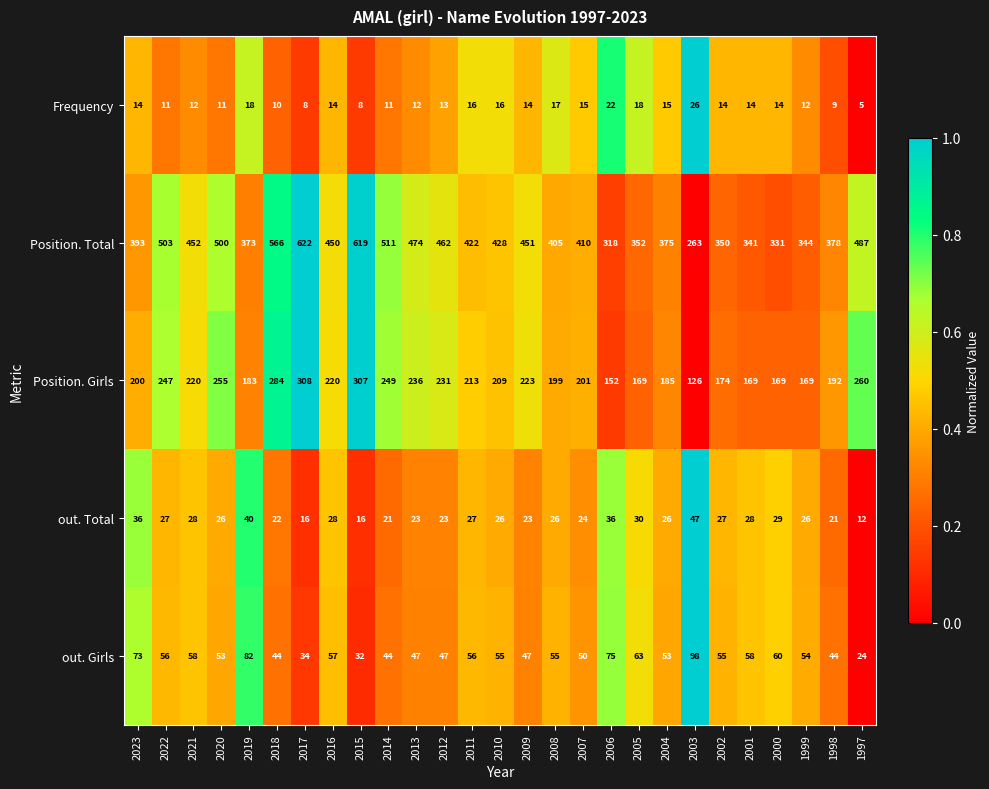

Rank the series at 2007 from highest to lowest value.

Position. Total, Position. Girls, out. Girls, out. Total, Frequency